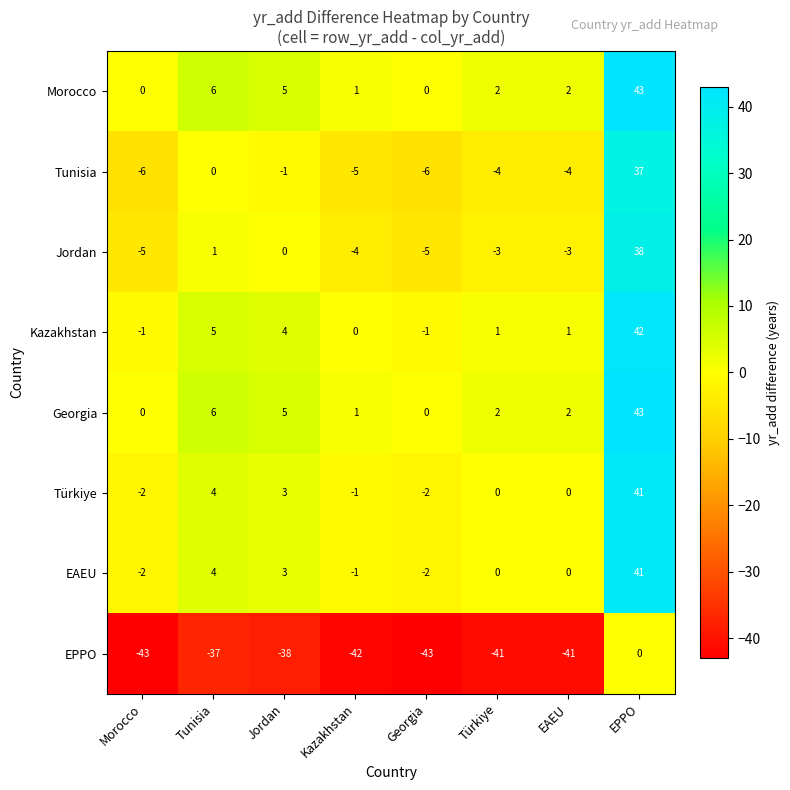

Where is Georgia nearest to the value 21?

Tunisia